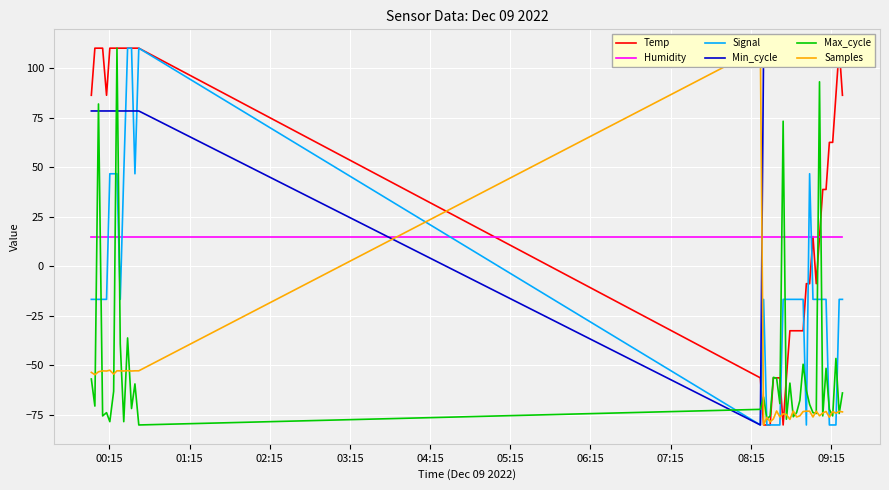

After their last crossing, which series has the higher values: Humidity or Max_cycle?

Humidity